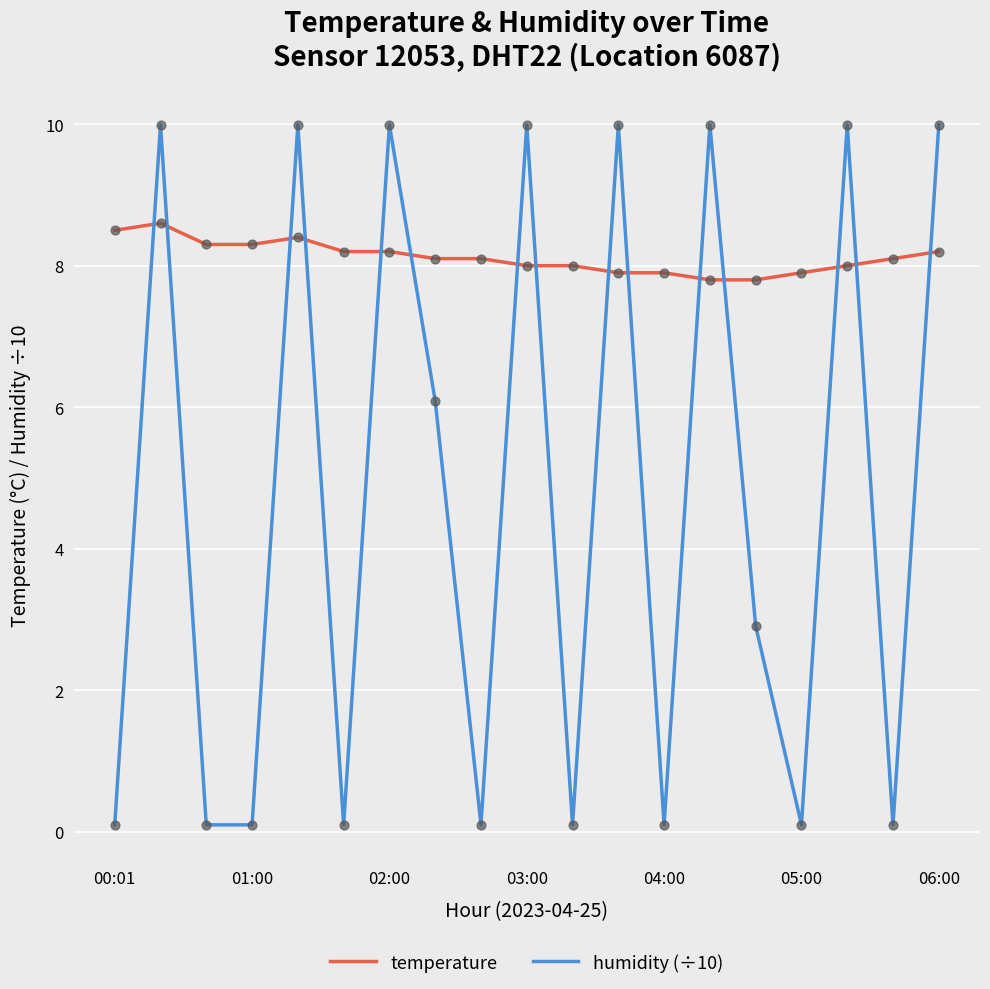

True or false: humidity (÷10) and temperature cross at least once.

True